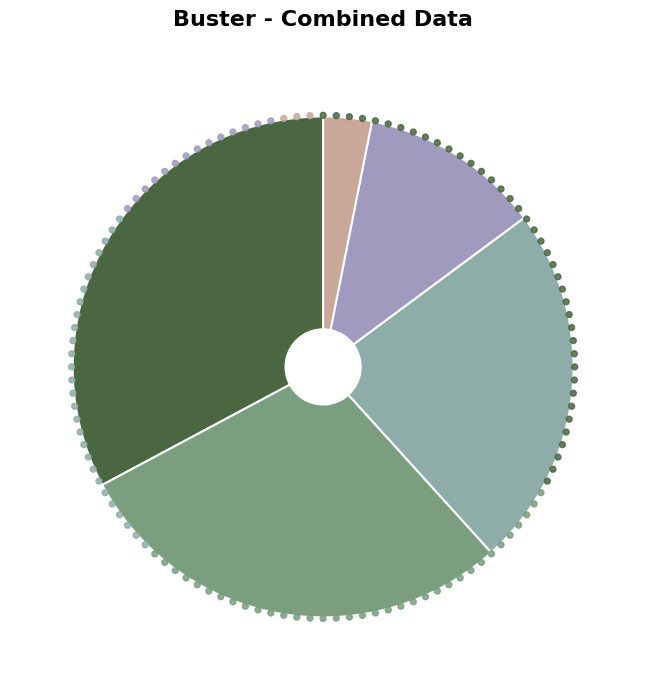

Is it true that Average is 12% of the pie?

True